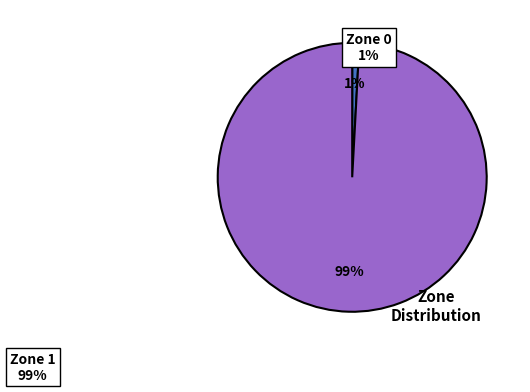

To the nearest percent, what is the difference between the largest and smallest slice percentages?

98%